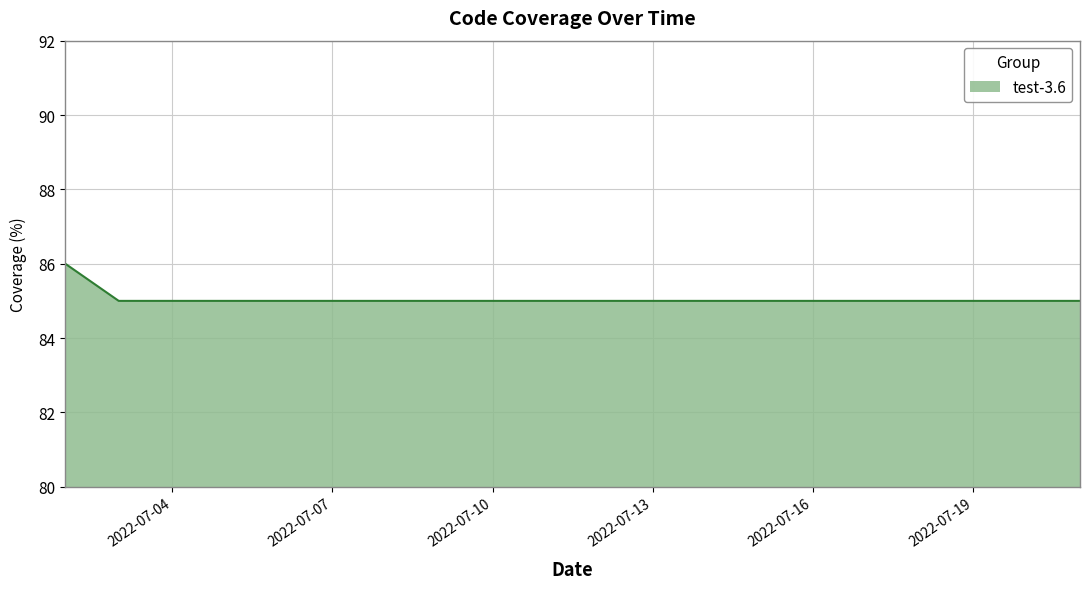

What is the minimum value shown in the chart?

85